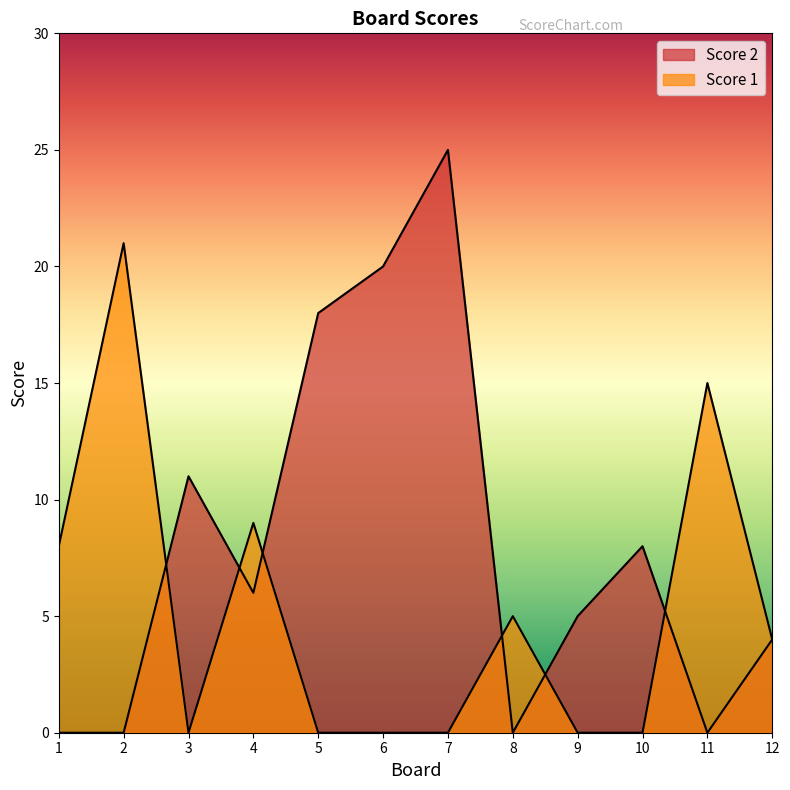

Reading left to right, transcribe all the data shown in this chart.

Score 1: 8	21	0	9	0	0	0	5	0	0	15	4
Score 2: 0	0	11	6	18	20	25	0	5	8	0	4